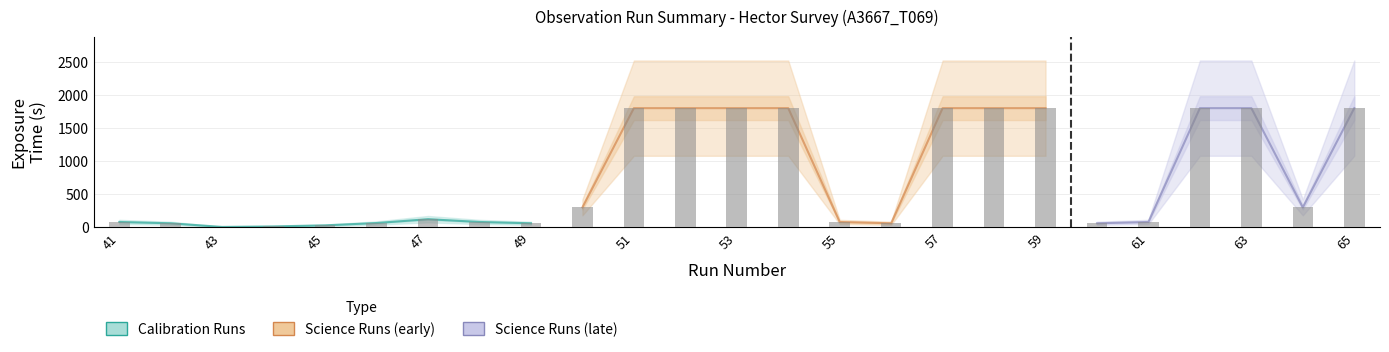

Rank the categories by Exposure Time (s) value from lowest to highest.

43, 44, 45, 42, 49, 56, 60, 46, 41, 48, 55, 61, 47, 50, 64, 51, 52, 53, 54, 57, 58, 59, 62, 63, 65